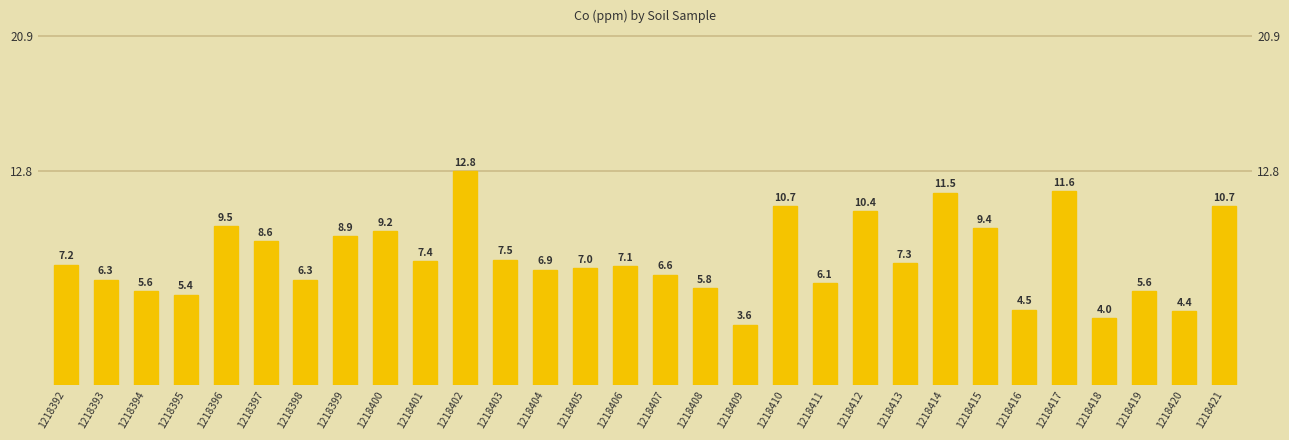

Reading left to right, extract all data points from this chart.

1218392=7.2	1218393=6.3	1218394=5.6	1218395=5.4	1218396=9.5	1218397=8.6	1218398=6.3	1218399=8.9	1218400=9.2	1218401=7.4	1218402=12.8	1218403=7.5	1218404=6.9	1218405=7.0	1218406=7.1	1218407=6.6	1218408=5.8	1218409=3.6	1218410=10.7	1218411=6.1	1218412=10.4	1218413=7.3	1218414=11.5	1218415=9.4	1218416=4.5	1218417=11.6	1218418=4.0	1218419=5.6	1218420=4.4	1218421=10.7